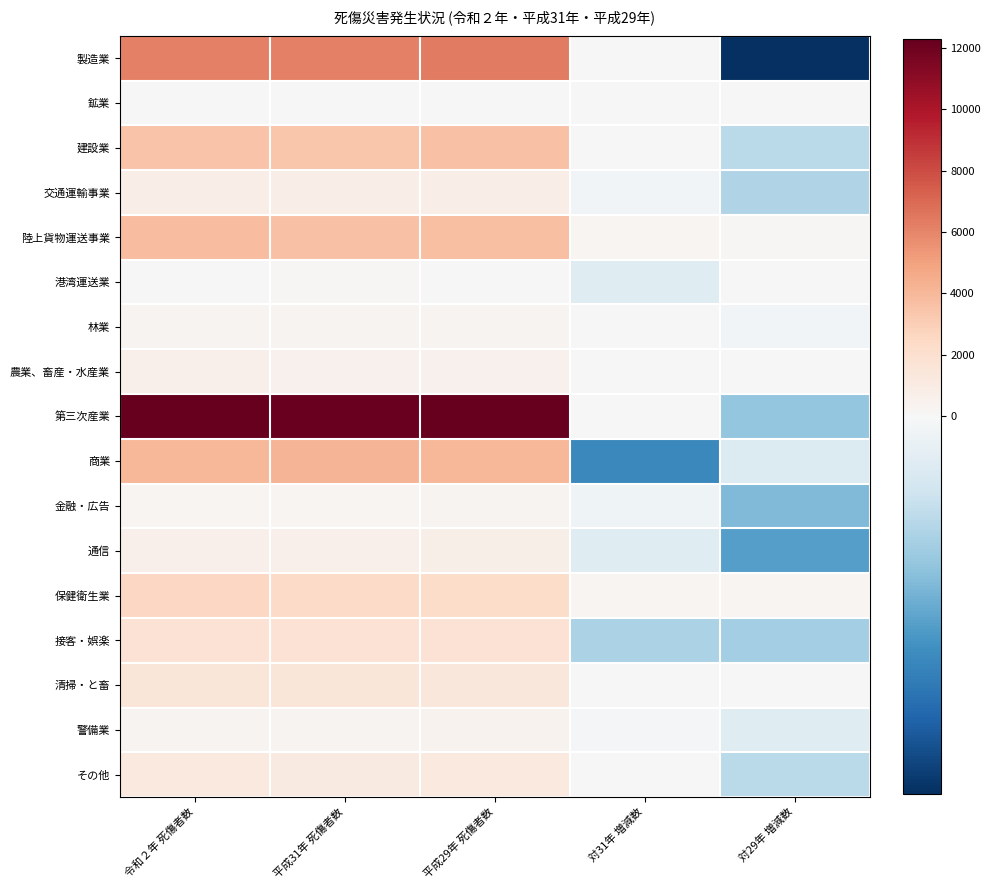

Which series has the largest total across all categories?

第三次産業